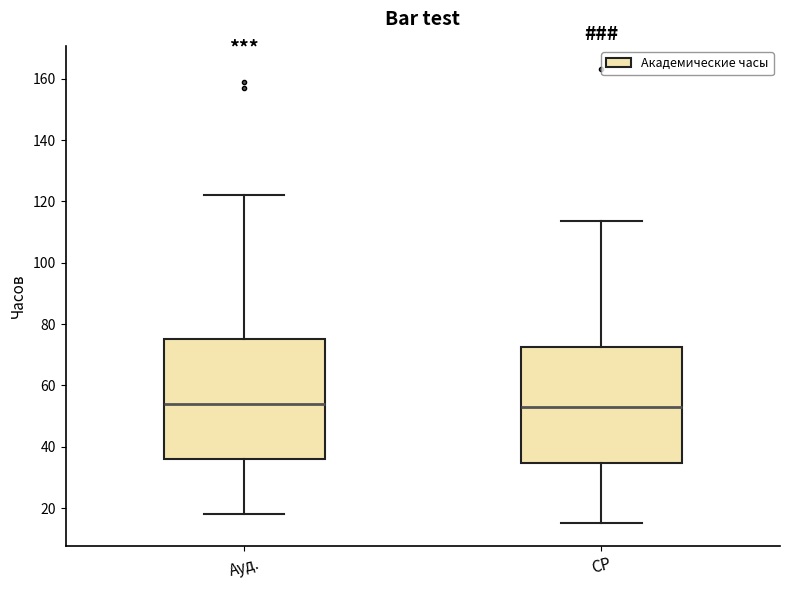

Reading left to right, transcribe this box plot: for each box, give where its median line is, the range the box spans, and where its two whiskers end, as read against the y-axis. The values are not printed on the chart, so give them approximately, as read against the axis.

Ауд.: median 54, box 36 to 76, whiskers 18 to 122
СР: median 54, box 34 to 72, whiskers 16 to 114